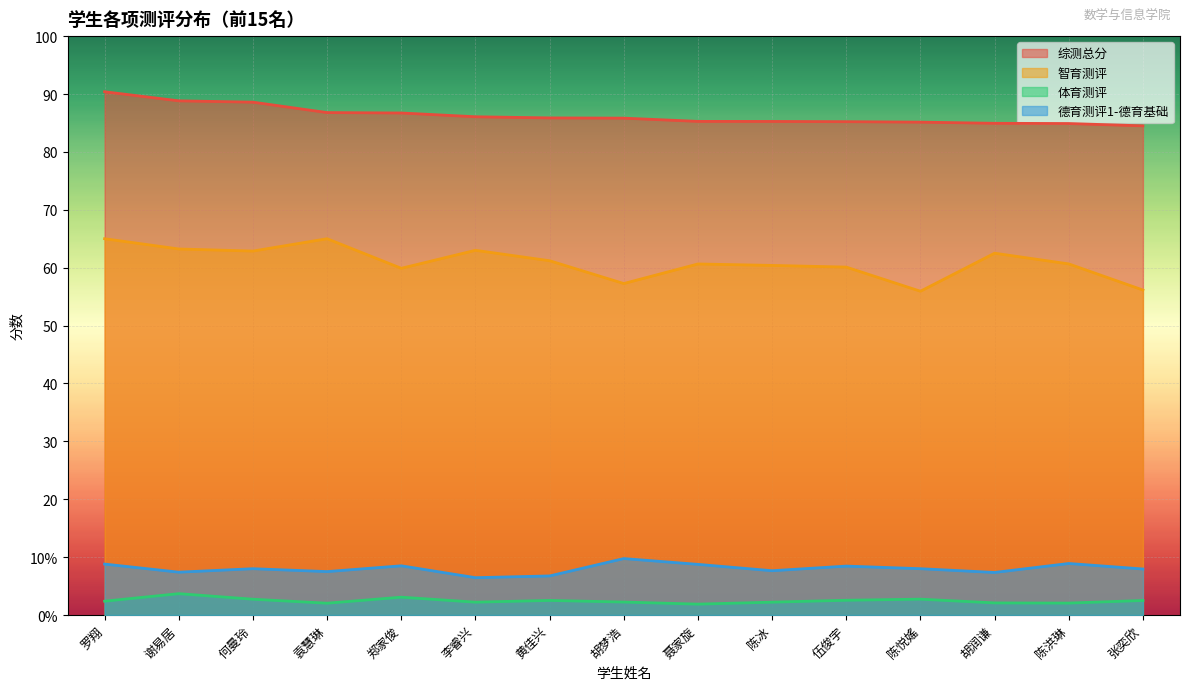

Which category has the lowest value across all series?

聂家旋